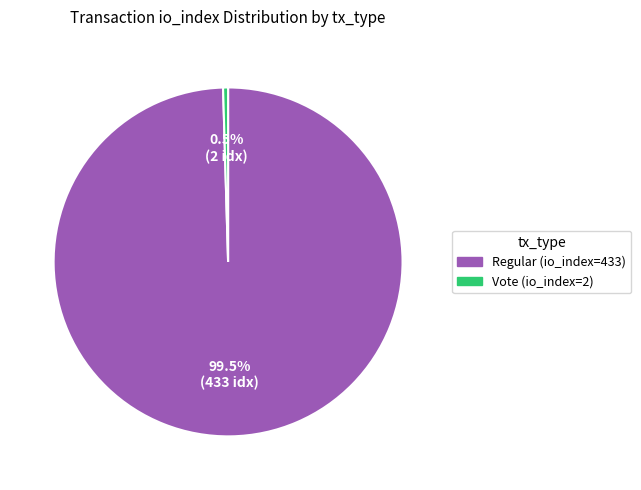

Count the number of slices in the pie.

2